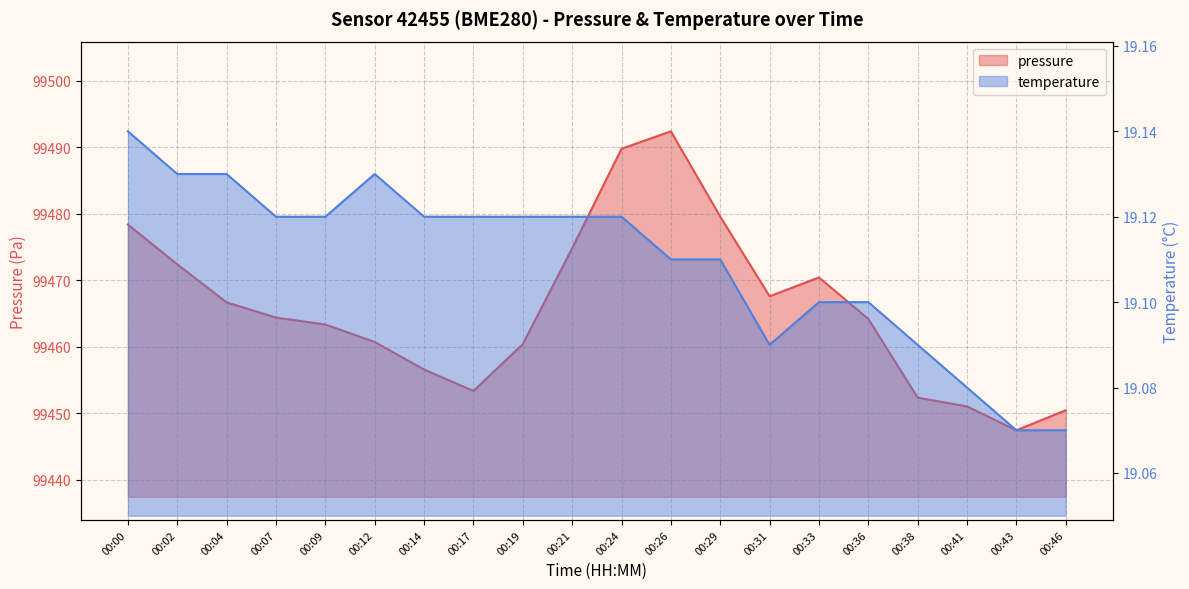

Which has a higher value, 00:38 or 00:19?

00:19